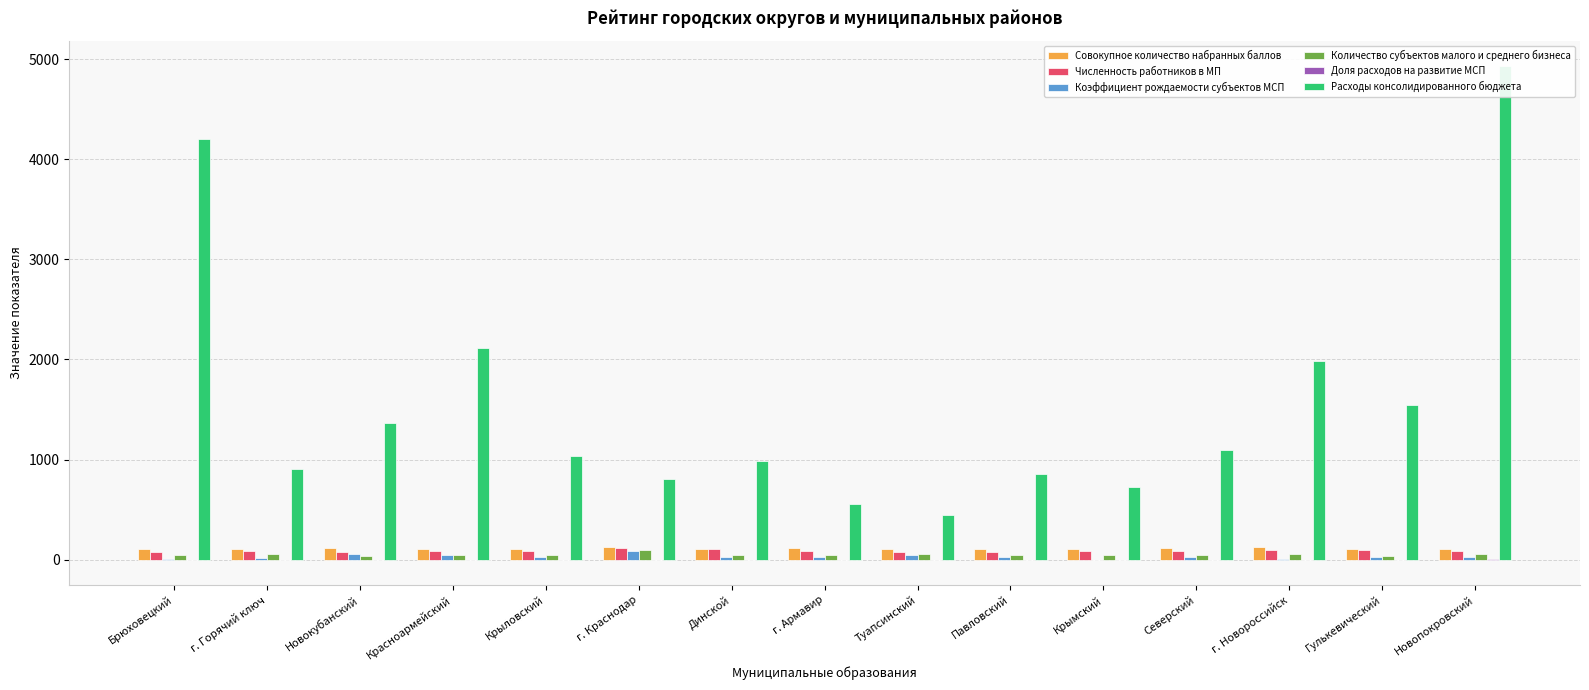

Is it true that Коэффициент рождаемости субъектов МСП equals 14.1 at Крыловский?

False